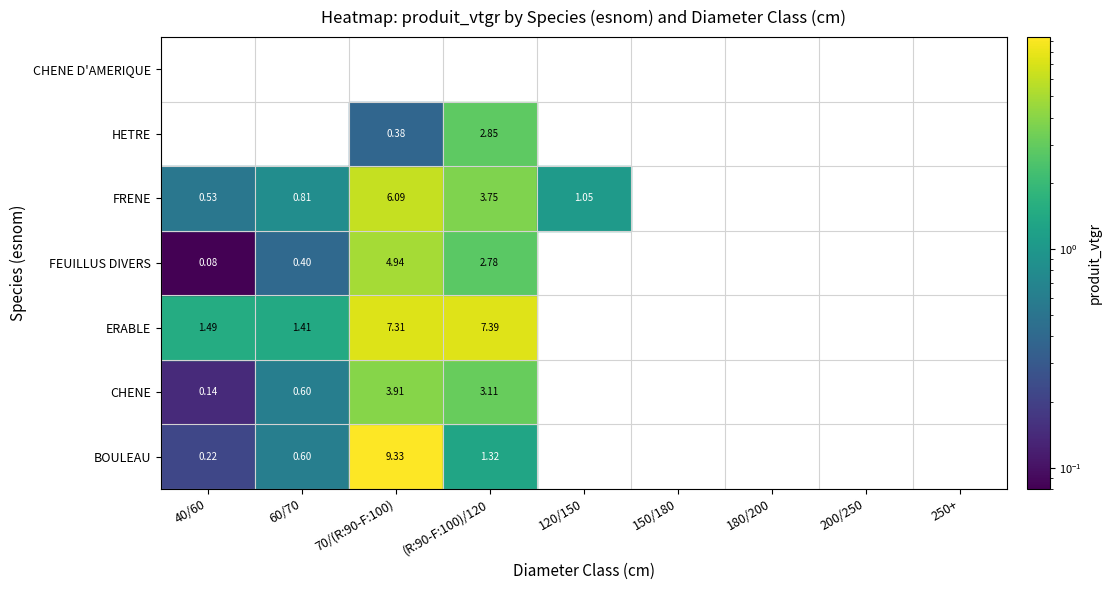

Rank the series at 60/70 from highest to lowest value.

ERABLE, FRENE, BOULEAU, CHENE, FEUILLUS DIVERS, HETRE, CHENE D'AMERIQUE